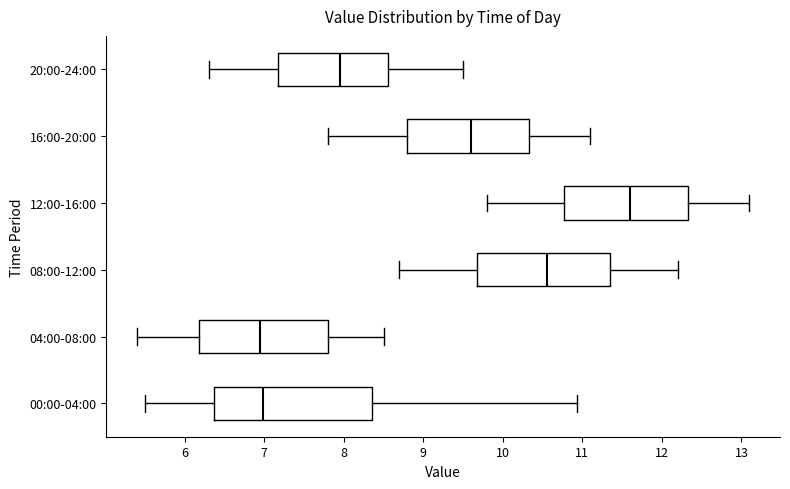

Reading bottom to top, read every box against the x-axis: the position of its median line, the range the box covers, and the ends of its whiskers. The values are not printed on the chart, so give them approximately, as read against the axis.

00:00-04:00: median 7.0, box 6.4 to 8.4, whiskers 5.5 to 10.9
04:00-08:00: median 7.0, box 6.2 to 7.8, whiskers 5.4 to 8.5
08:00-12:00: median 10.6, box 9.7 to 11.4, whiskers 8.7 to 12.2
12:00-16:00: median 11.6, box 10.8 to 12.3, whiskers 9.8 to 13.1
16:00-20:00: median 9.6, box 8.8 to 10.3, whiskers 7.8 to 11.1
20:00-24:00: median 8.0, box 7.2 to 8.6, whiskers 6.3 to 9.5